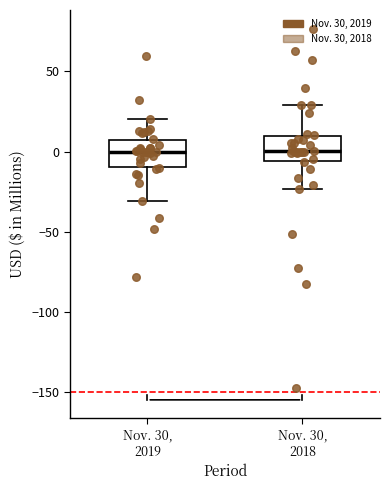

Reading left to right, read every box against the y-axis: the position of its median line, the range the box covers, and the ends of its whiskers. The values are not printed on the chart, so give them approximately, as read against the axis.

Nov. 30, 2019: median 0, box -10 to 5, whiskers -30 to 20
Nov. 30, 2018: median 0, box -5 to 10, whiskers -25 to 30